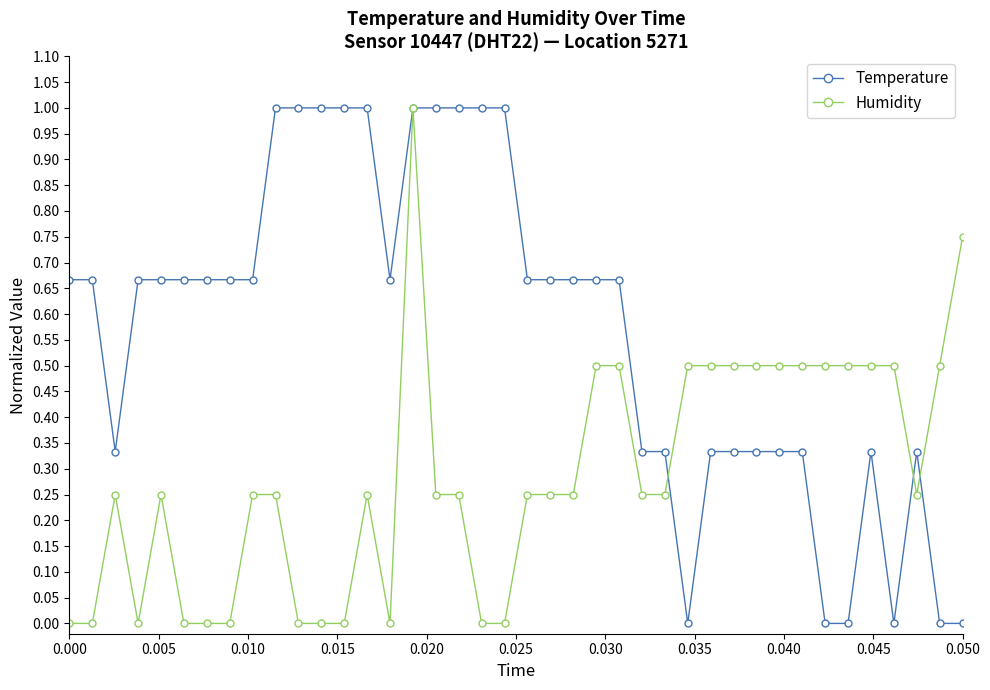

What is the highest value of the Temperature series?

1.0